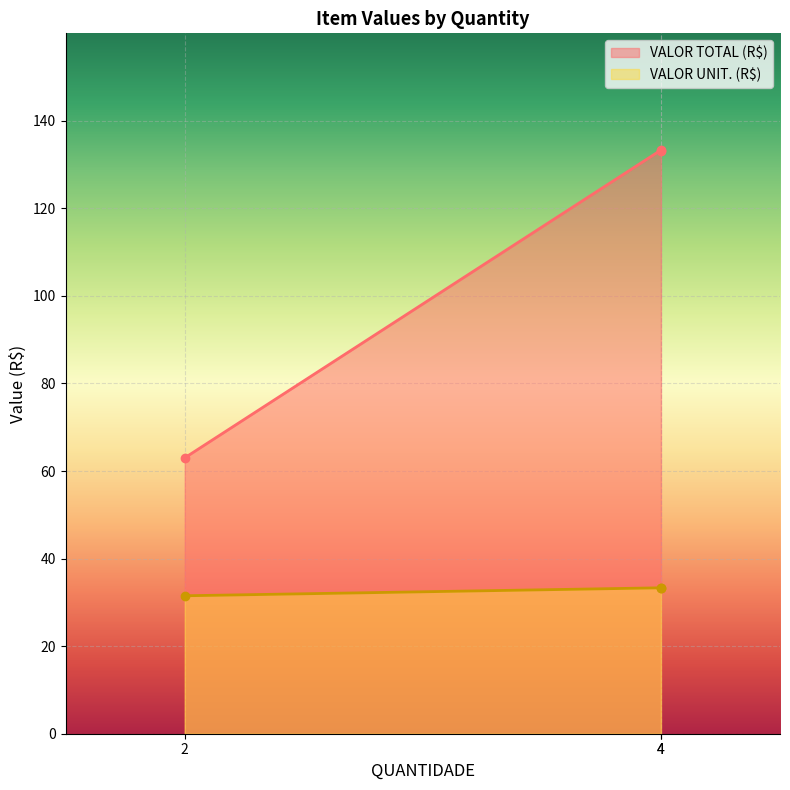

Which has a higher value, 2 or 4?

4